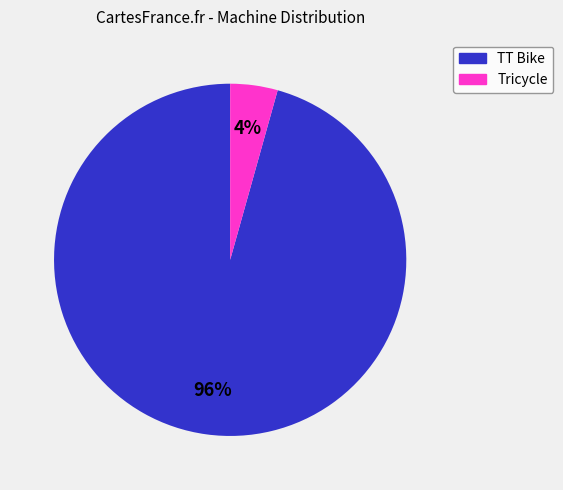

True or false: Tricycle accounts for 4% of the total.

True